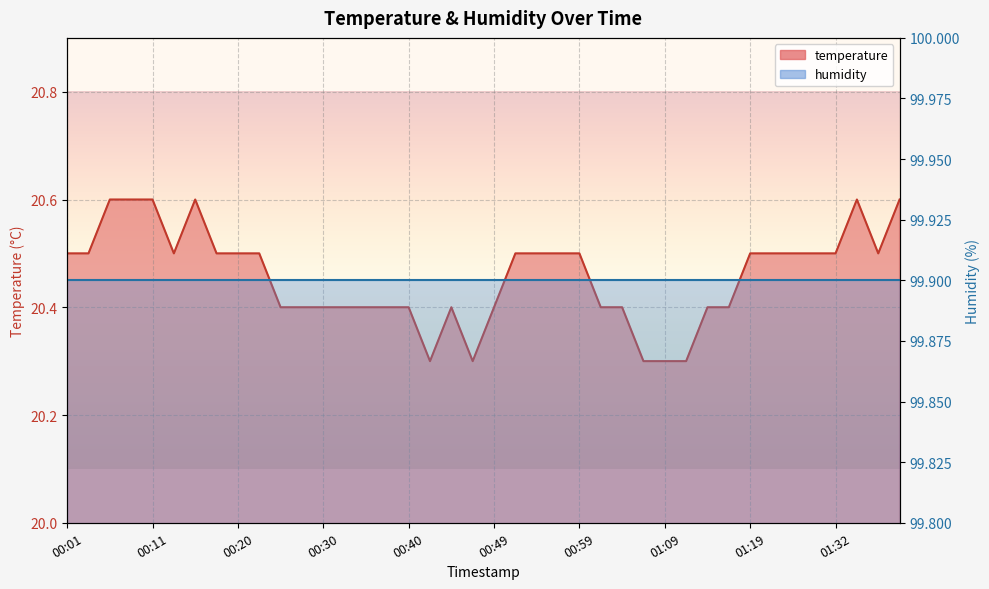

True or false: the data shows 20.4 at 00:37.

True